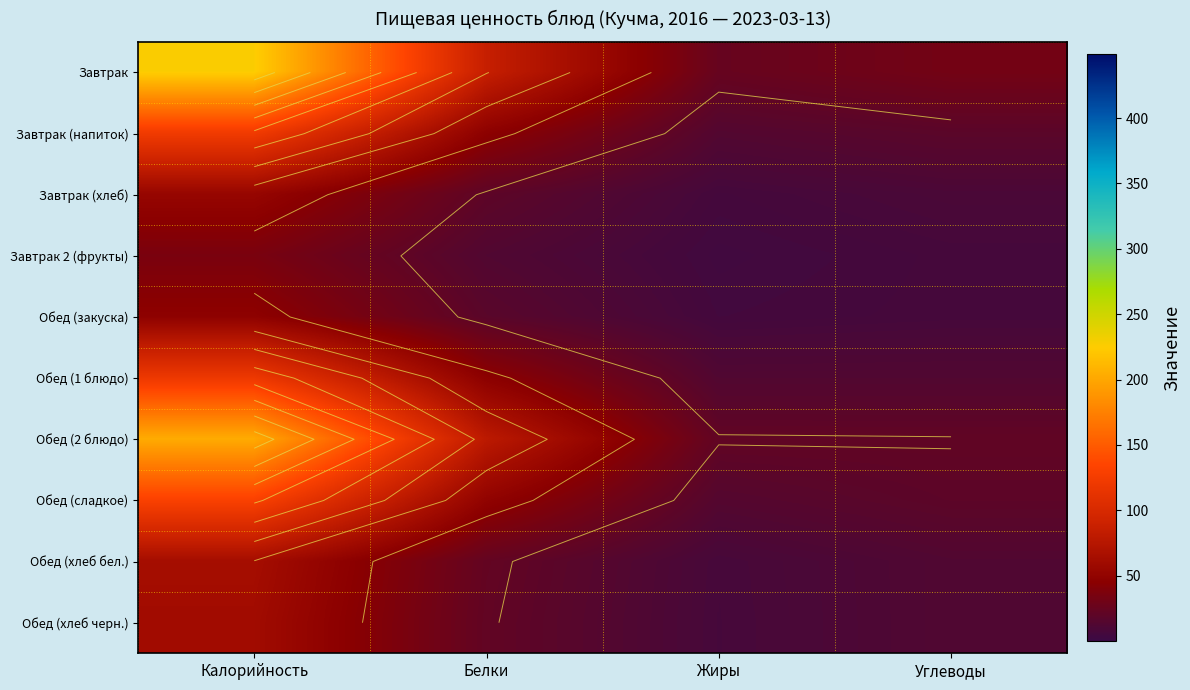

The value of Обед (хлеб бел.) at Жиры is 9.7. True or false?

False